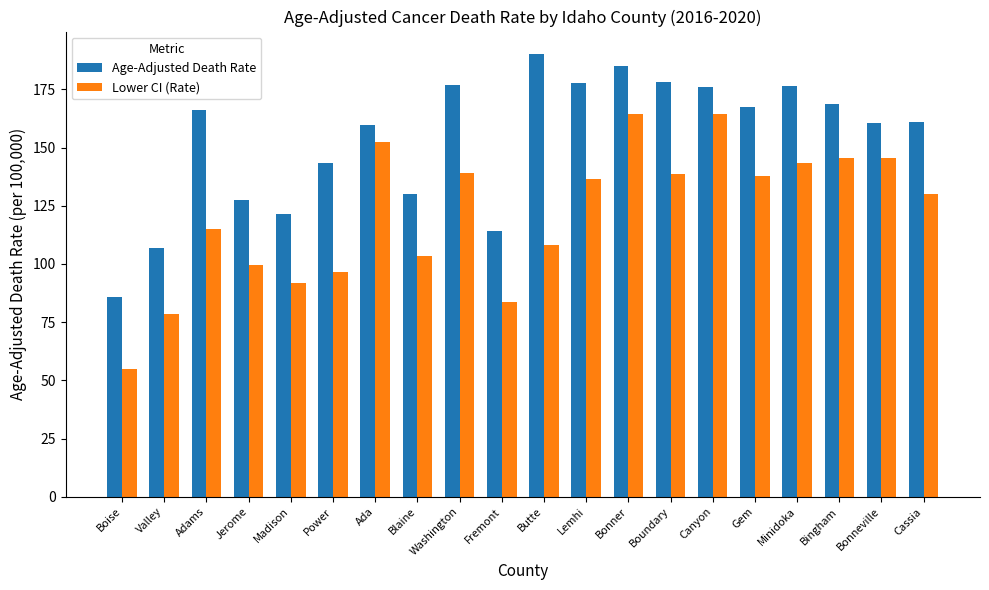

What is the label of the 6th bar from the left?

Power